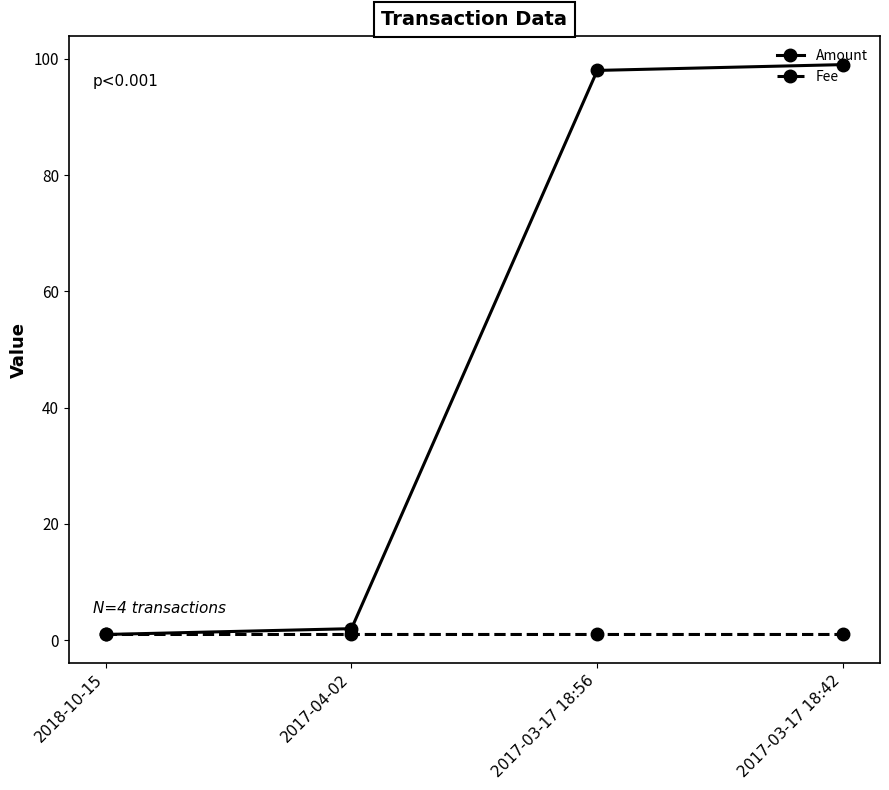

Which series has the largest range (max minus min)?

Amount